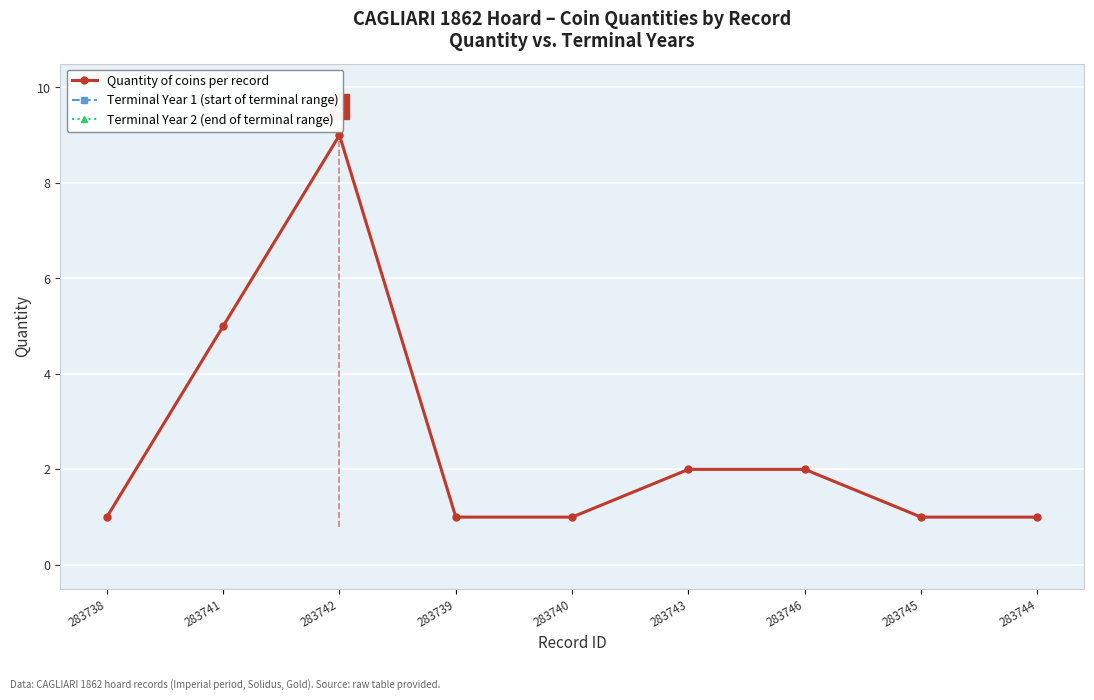

At which category does Quantity of coins per record reach its first local peak?

283742